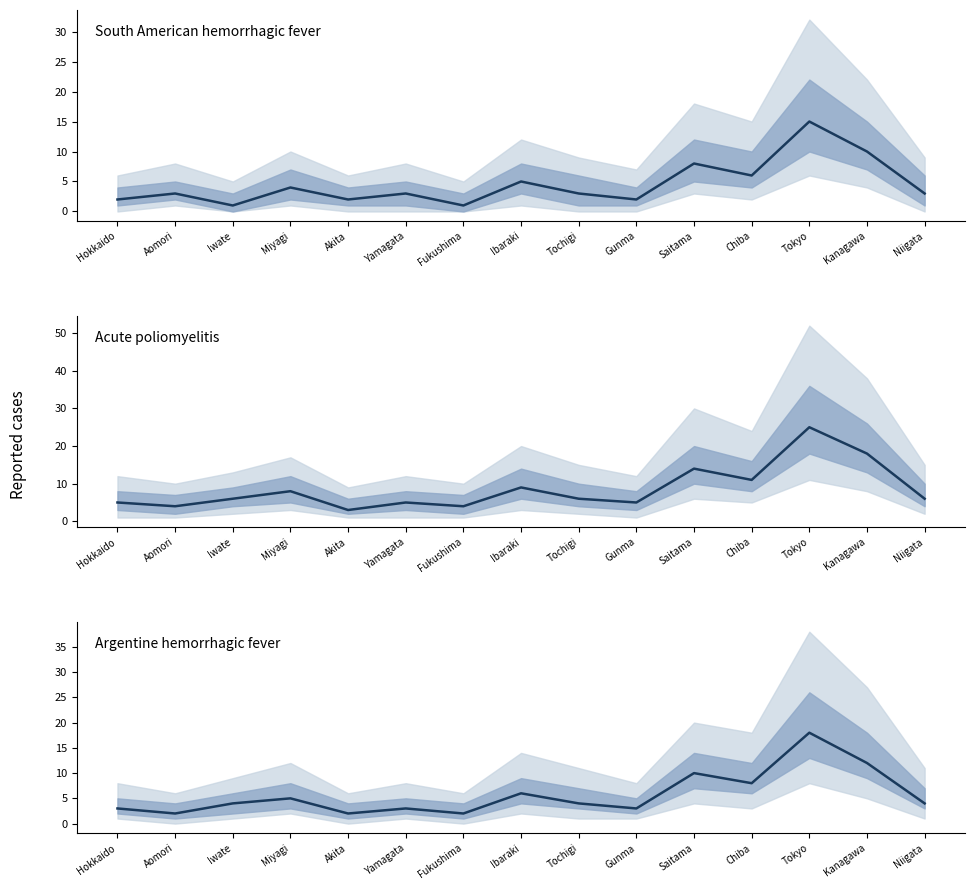

List the labels in order of value, smallest first.

Aomori, Akita, Fukushima, Hokkaido, Yamagata, Gunma, Iwate, Tochigi, Niigata, Miyagi, Ibaraki, Chiba, Saitama, Kanagawa, Tokyo